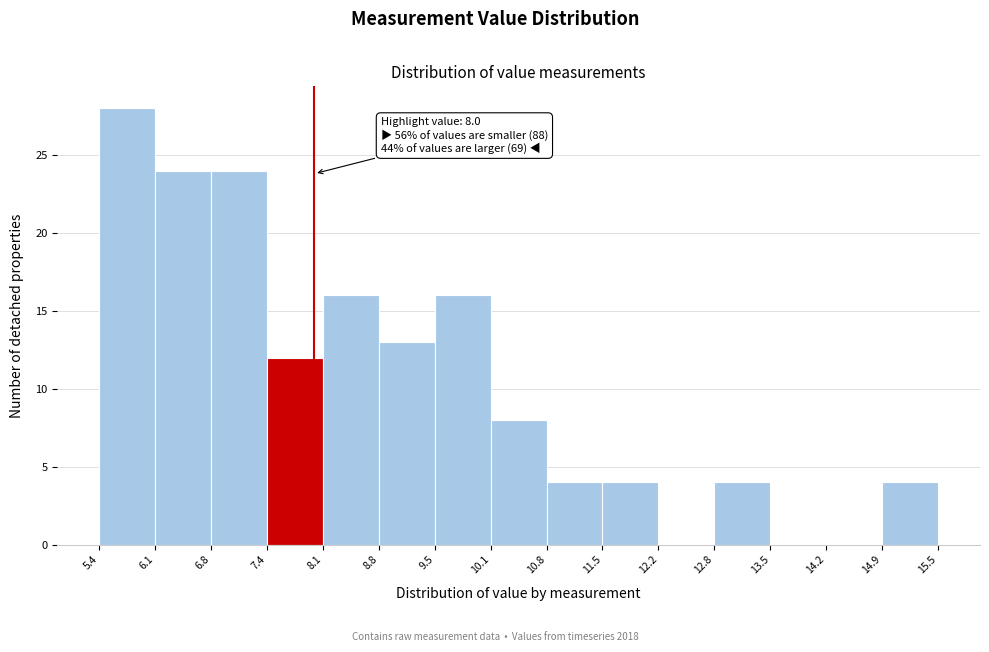

Over which range of the x-axis is the bar tallest?

5.4 to 6.1